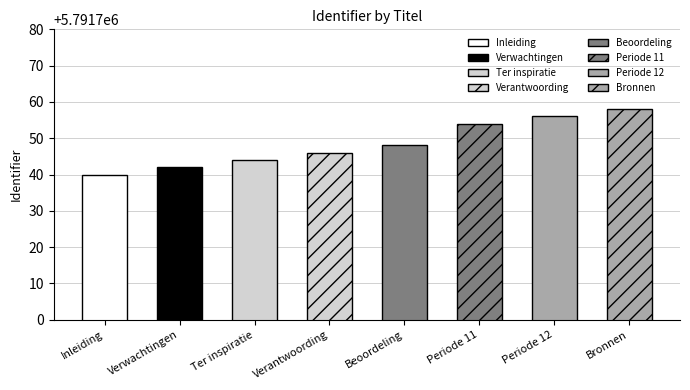

Count the values in the range 5791744 to 5791756.

5